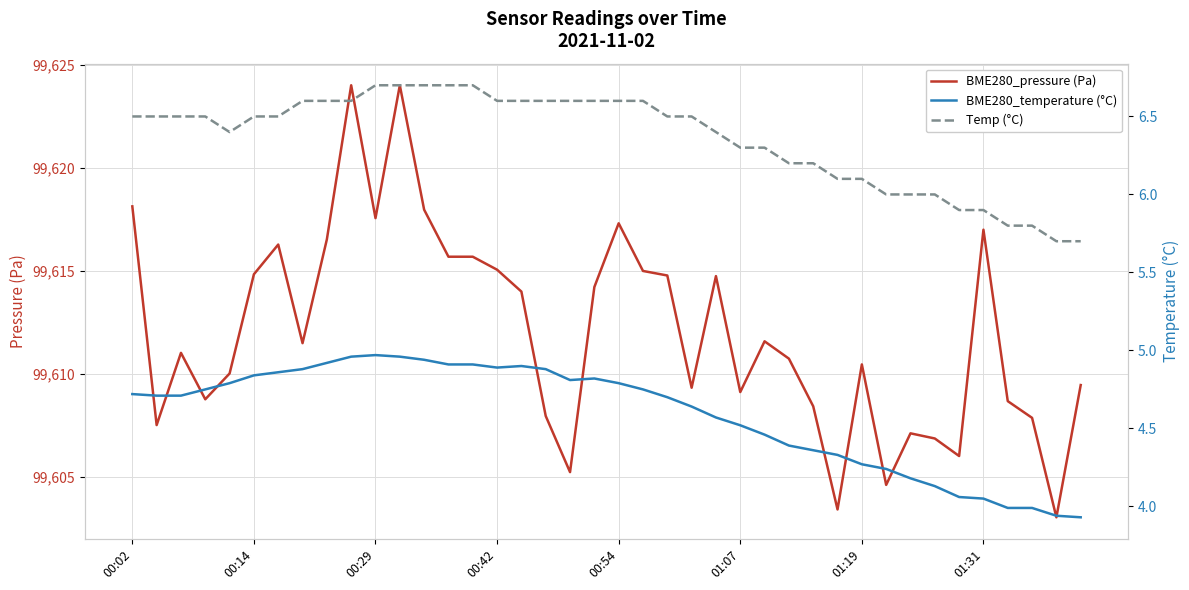

What is the sum of all Temp (°C) values?

254.3